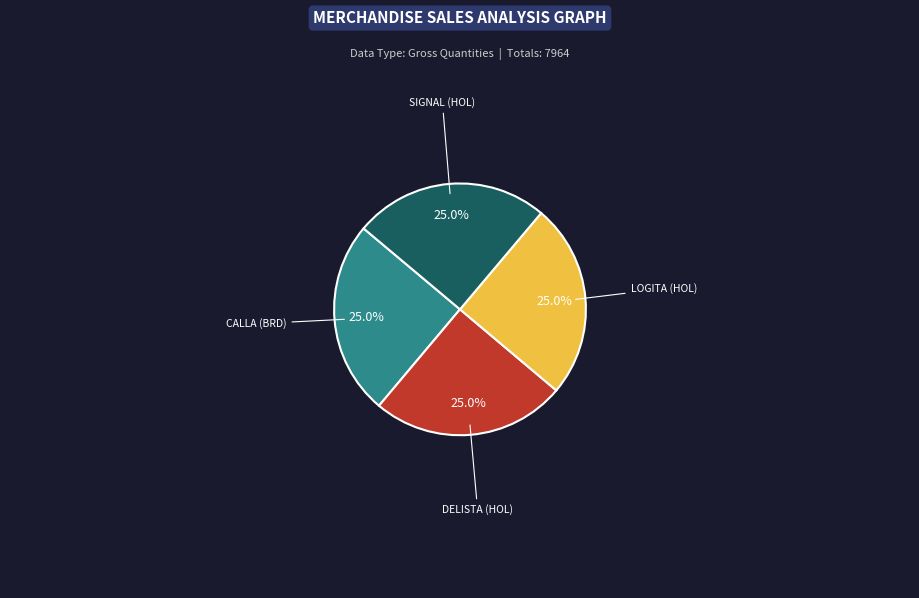

Is it true that SIGNAL (HOL) is 38% of the pie?

False